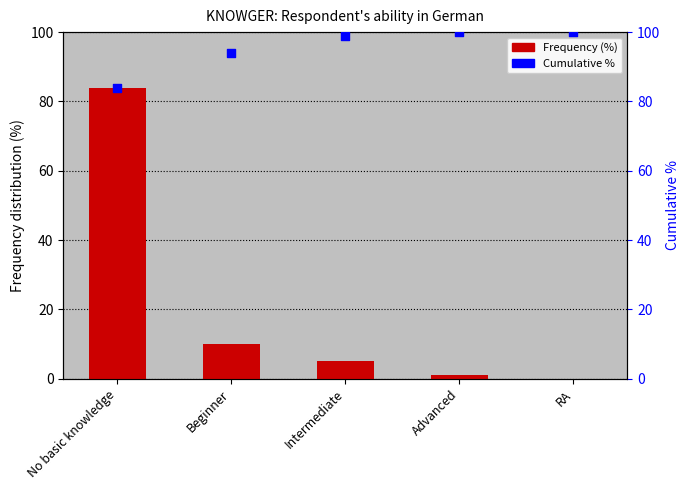

Which series reaches the minimum Y coordinate?

Frequency (%)